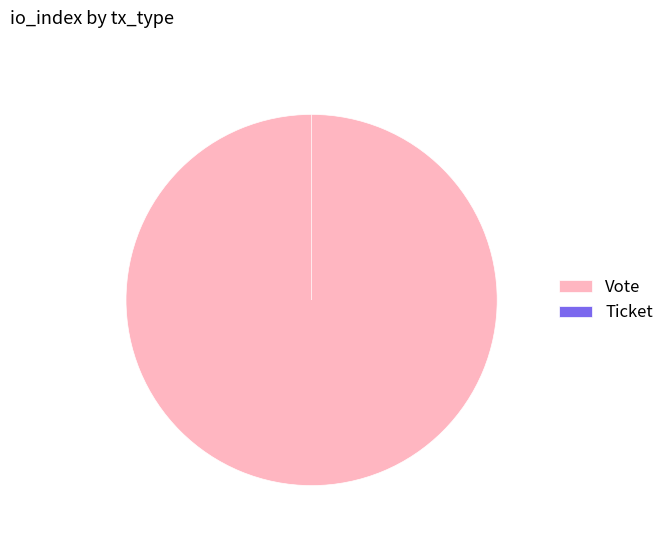

What percentage is NOT represented by Ticket?

100.0%